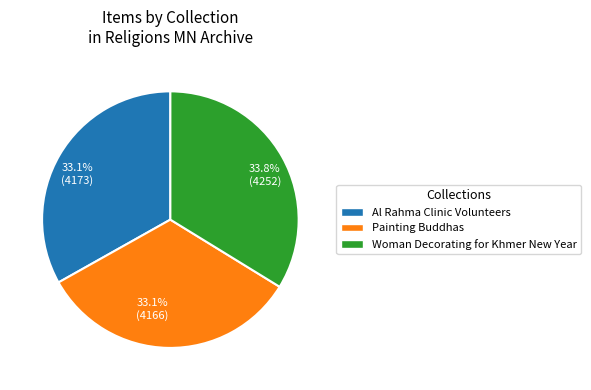

Does any single category account for the majority?

No